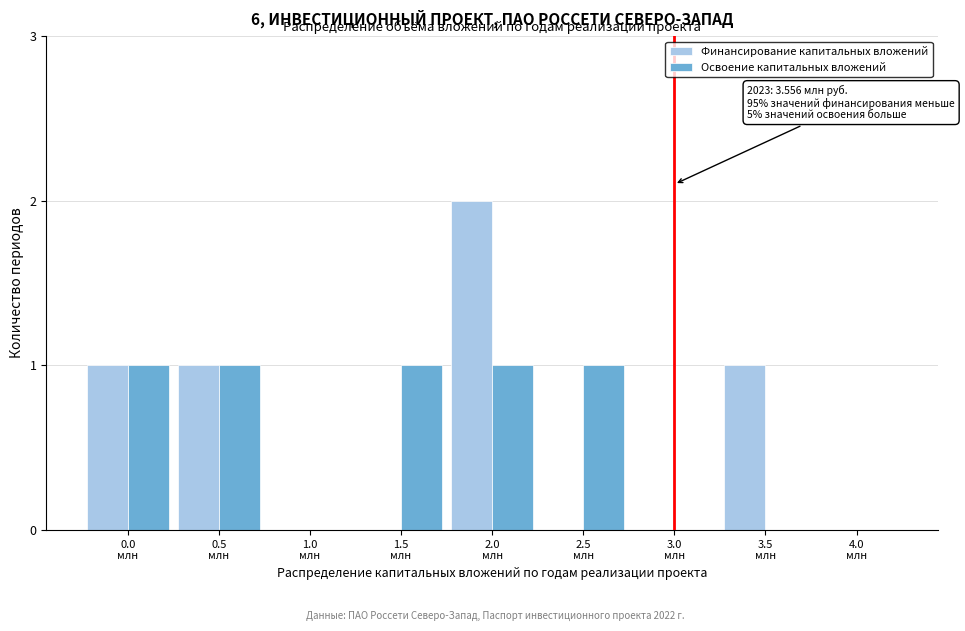

What is the sum of all Освоение капитальных вложений values?

5